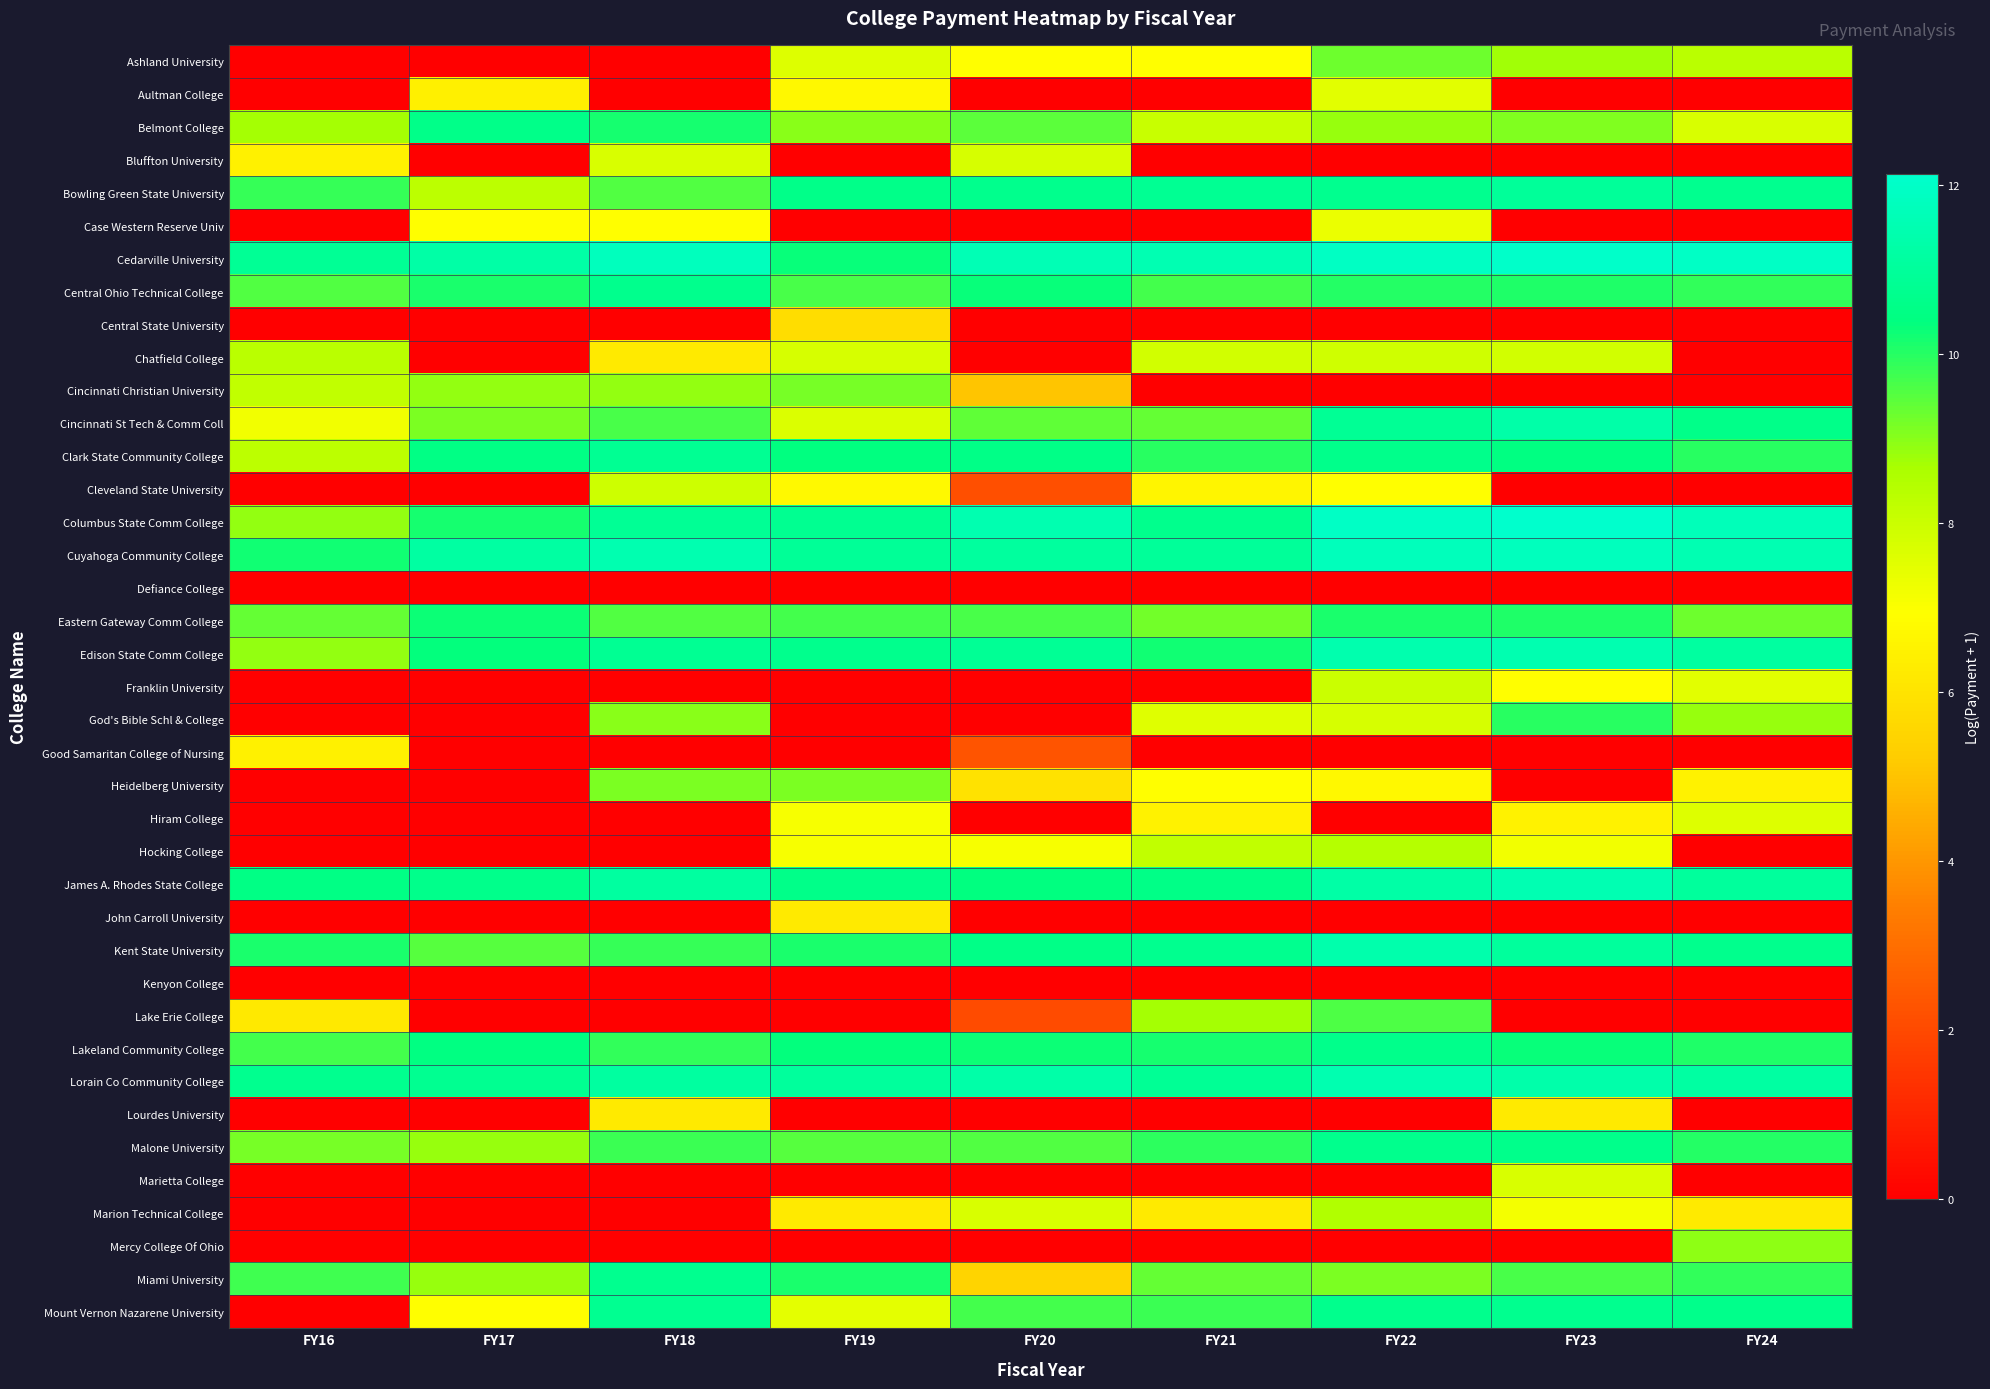

At which category is the sum across all series the highest?

FY22